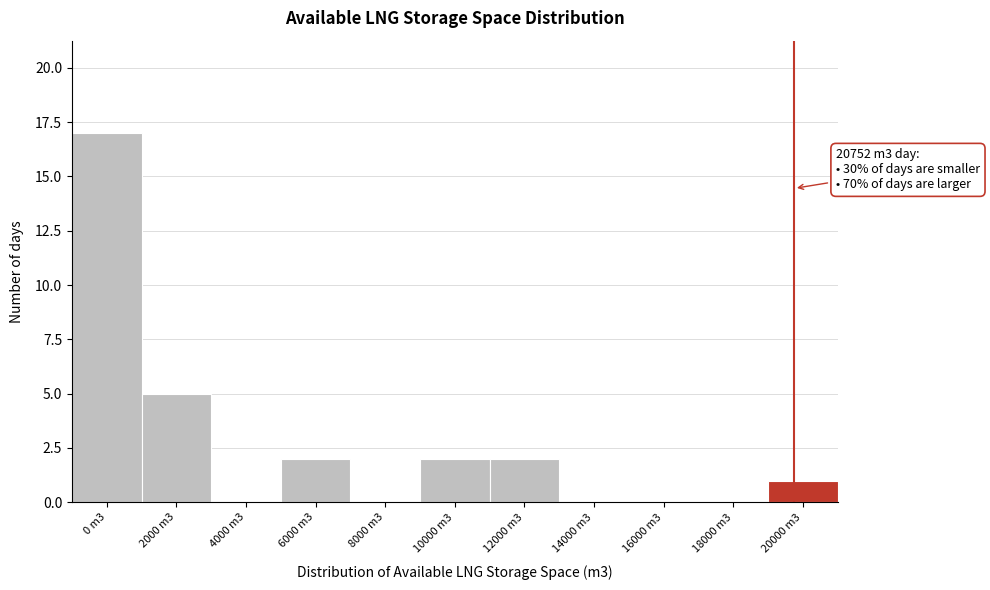

Reading left to right, transcribe all the data shown in this chart.

0 m3=17	2000 m3=5	4000 m3=0	6000 m3=2	8000 m3=0	10000 m3=2	12000 m3=2	14000 m3=0	16000 m3=0	18000 m3=0	20000 m3=1